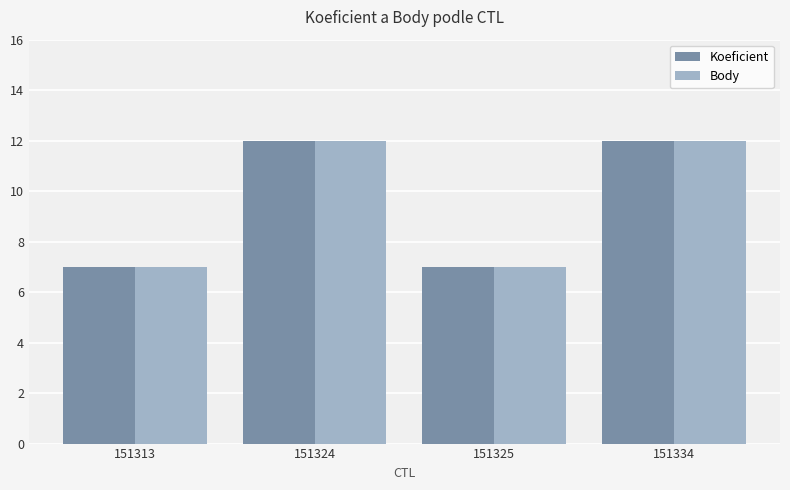

The Koeficient series shows 12 at 151334. True or false?

True